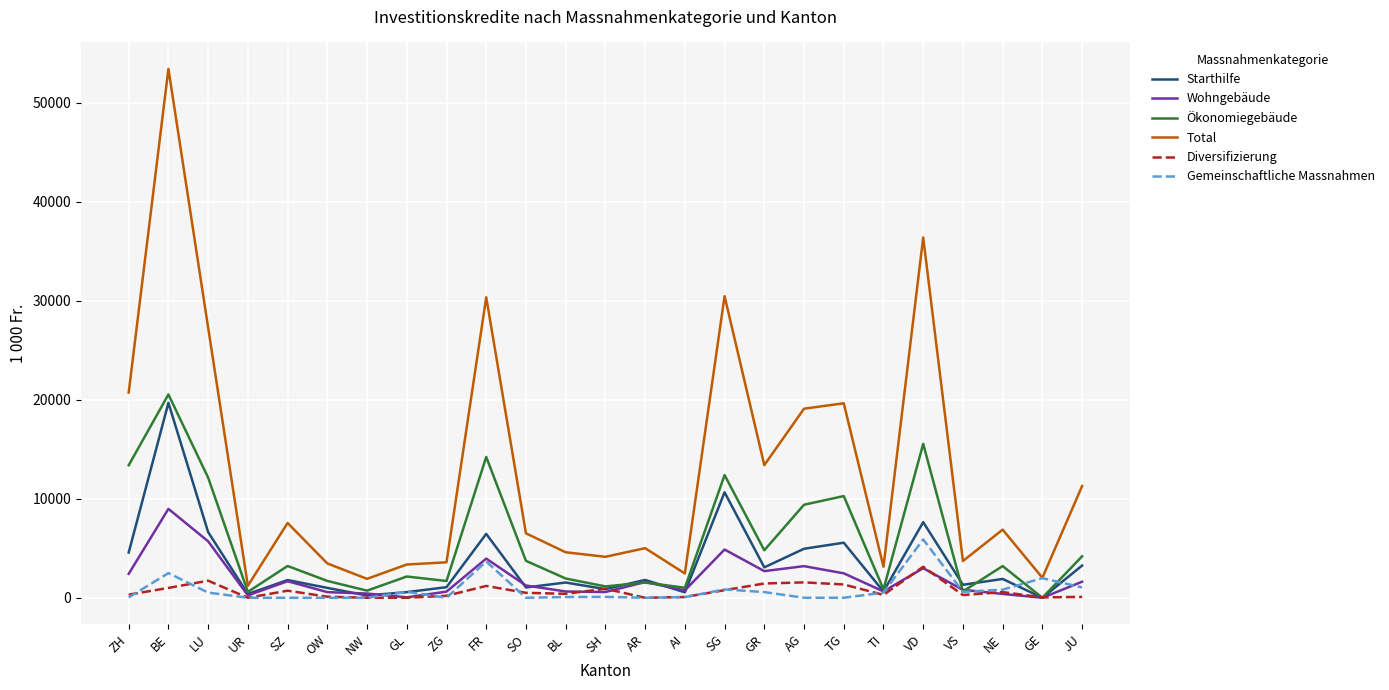

What is the greatest value displayed?

53411.4